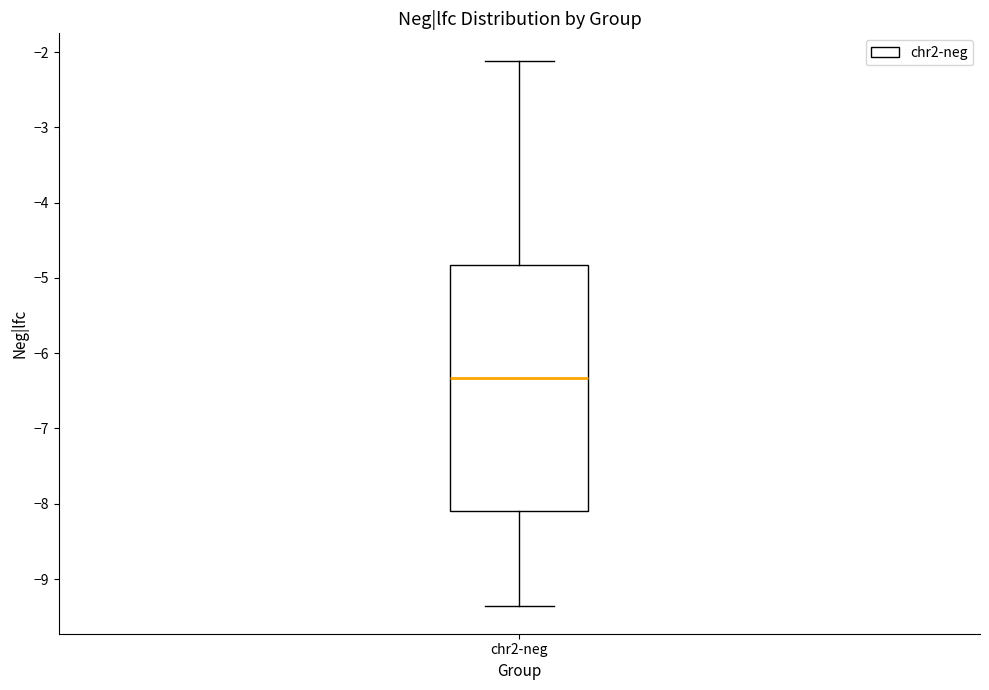

Transcribe this box plot: give where the median line is, the range the box spans, and where the two whiskers end, as read against the y-axis. The values are not printed on the chart, so give them approximately, as read against the axis.

median -6.3, box -8.1 to -4.8, whiskers -9.4 to -2.1